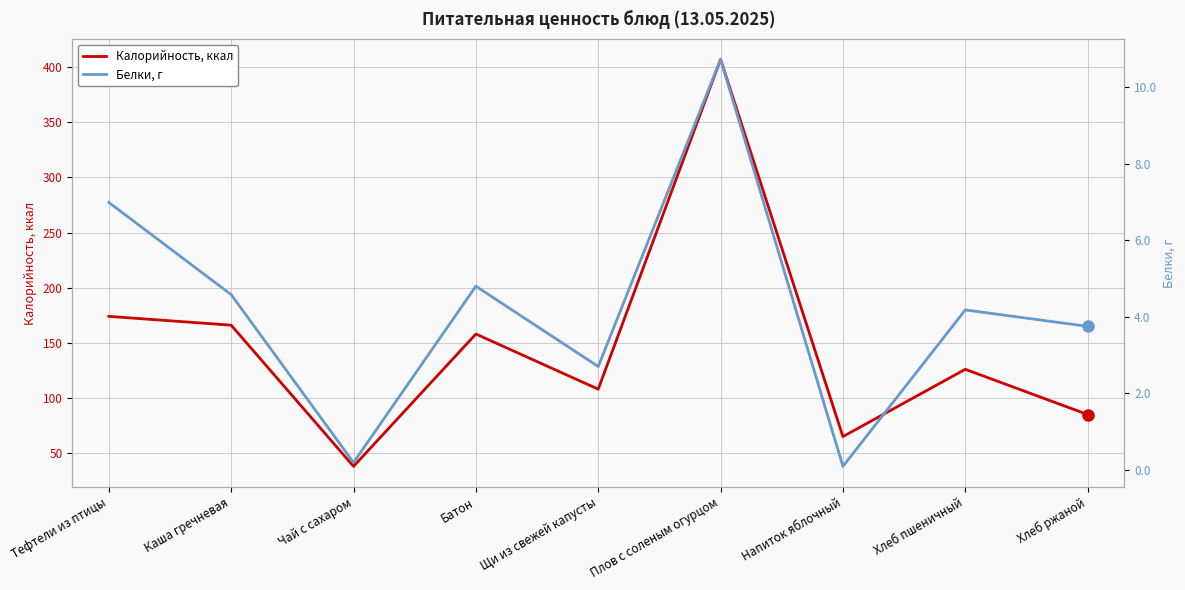

True or false: Калорийность, ккал and Белки, г intersect in this chart.

False